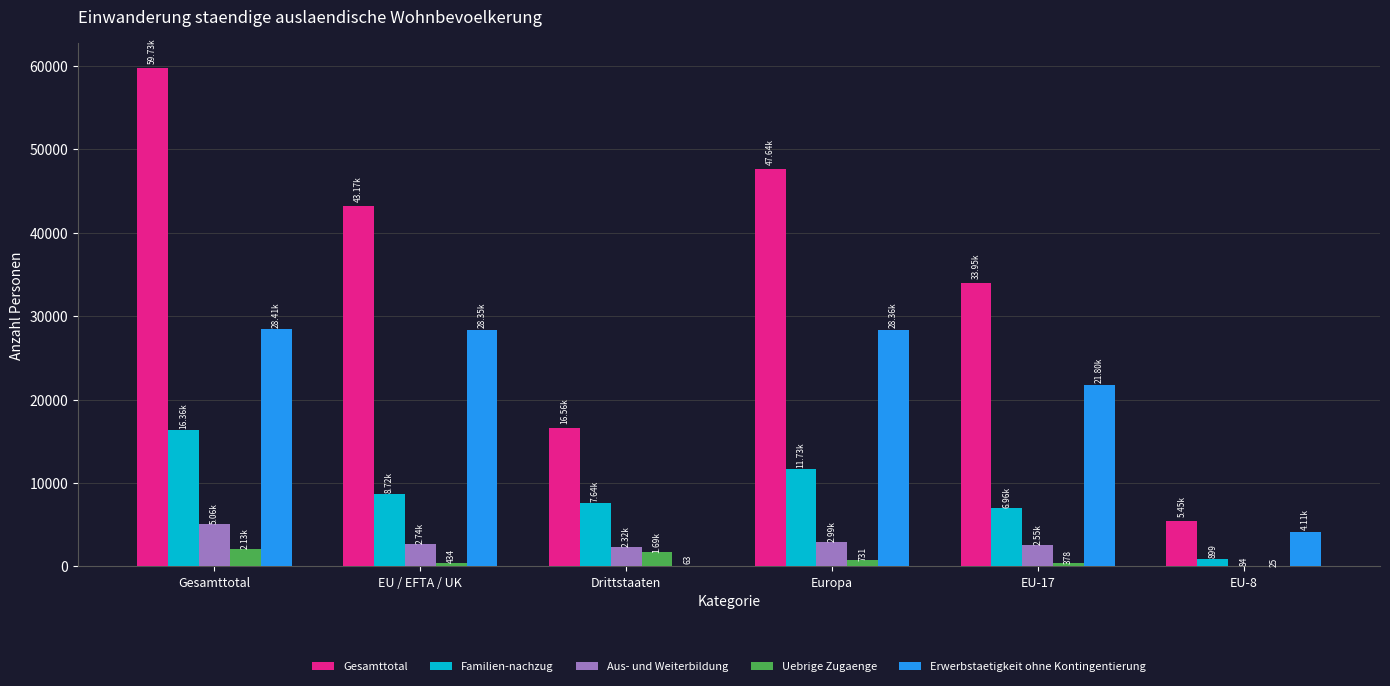

Which series changed the most between Gesamttotal and EU-8?

Gesamttotal